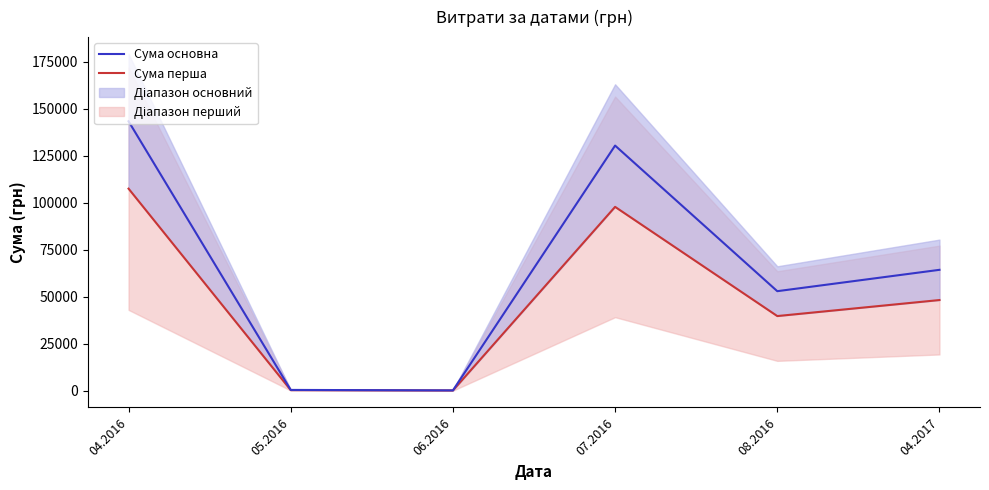

In Витрати (перший діапазон), how many points are higher than both neighbors (excluding endpoints)?

1